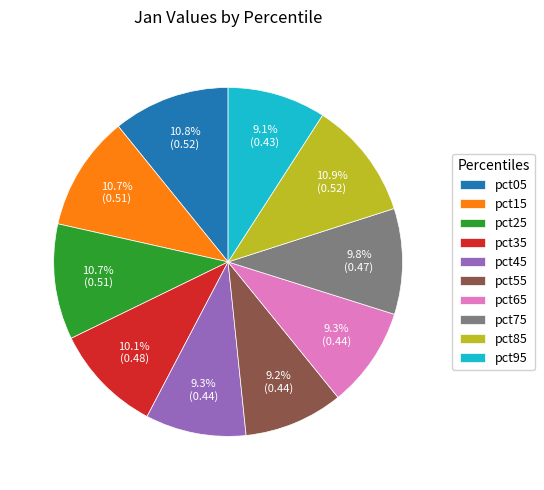

Does pct95 represent more than half of the total?

No